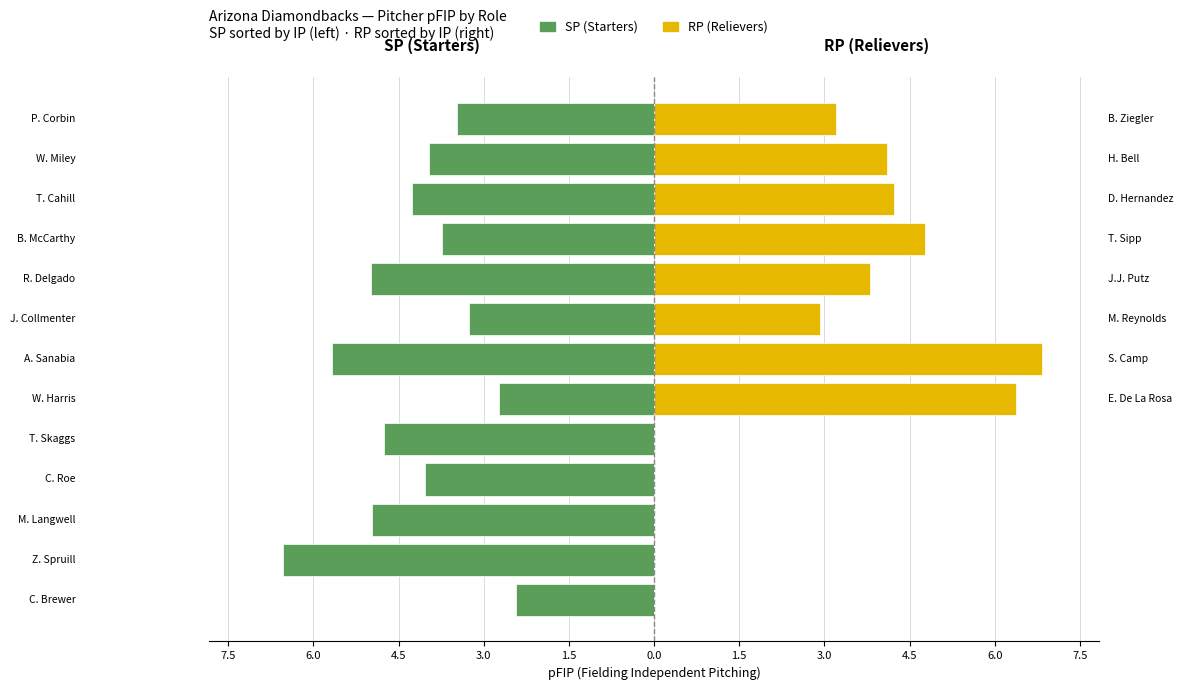

Reading right to left, extract all data points from this chart.

SP (Starters): -3.5	-4.0	-4.3	-3.7	-5.0	-3.3	-5.7	-2.7	-4.8	-4.0	-5.0	-6.5	-2.4
RP (Relievers): 3.2	4.1	4.2	4.8	3.8	2.9	6.8	6.4	0.0	0.0	0.0	0.0	0.0